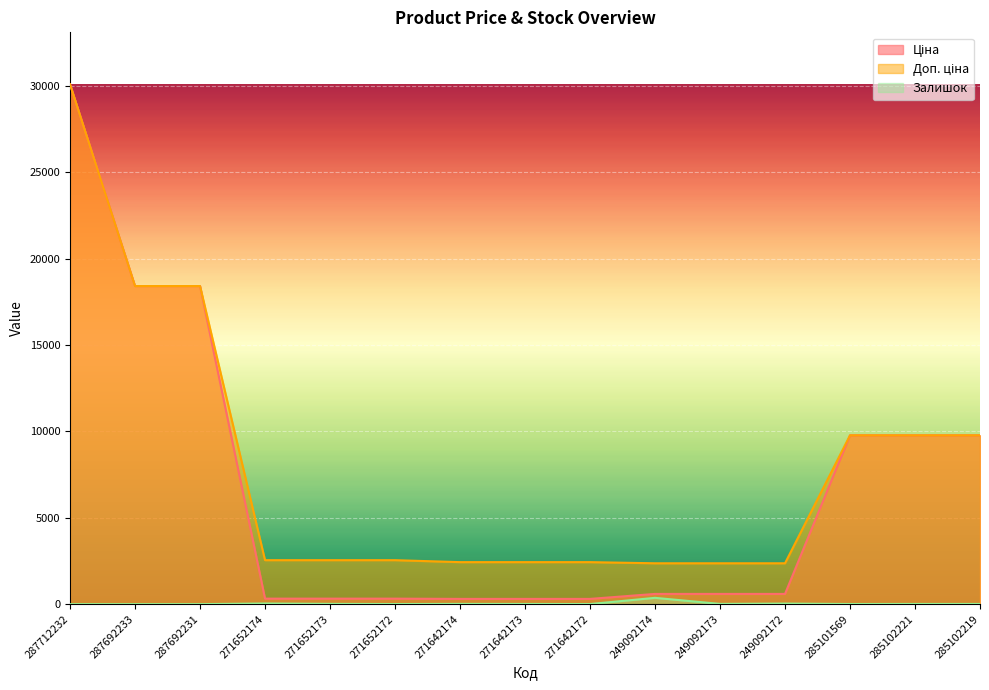

How many data points in Залишок are less than 11?

7